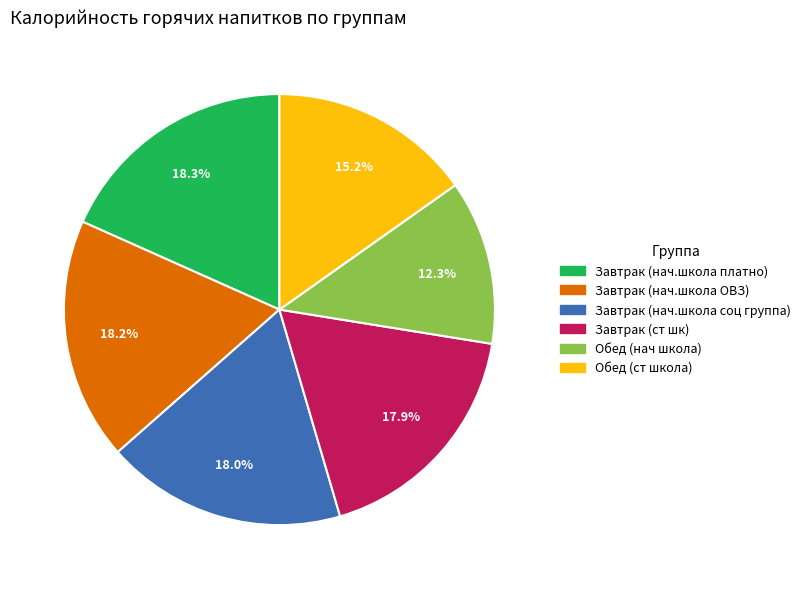

Is it true that Завтрак (нач.школа соц группа) is 26% of the pie?

False